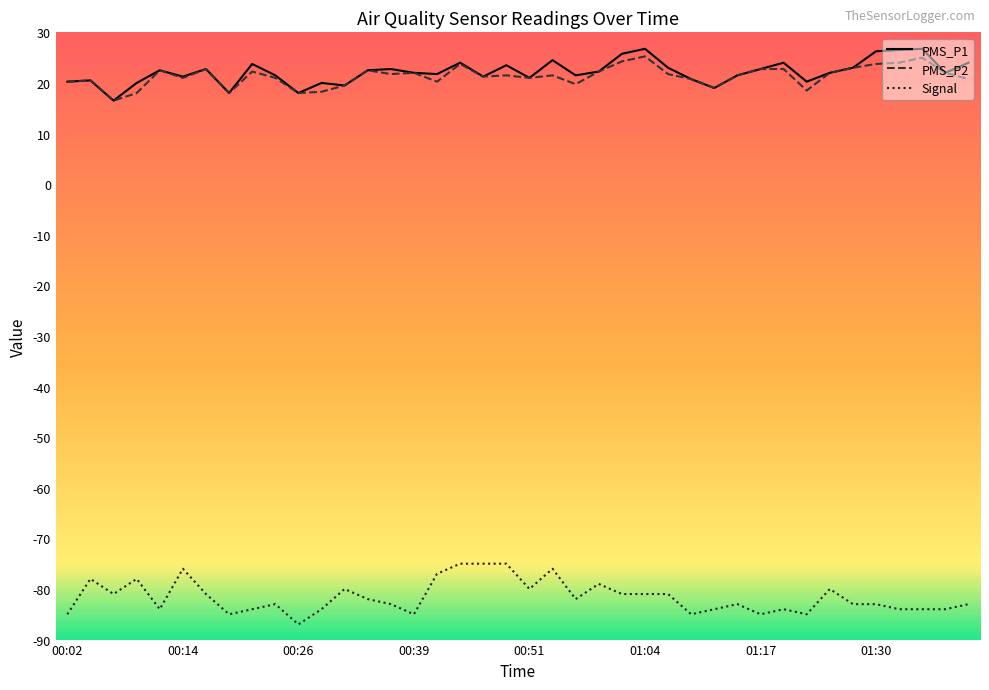

What is the minimum value for PMS_P1?

16.5